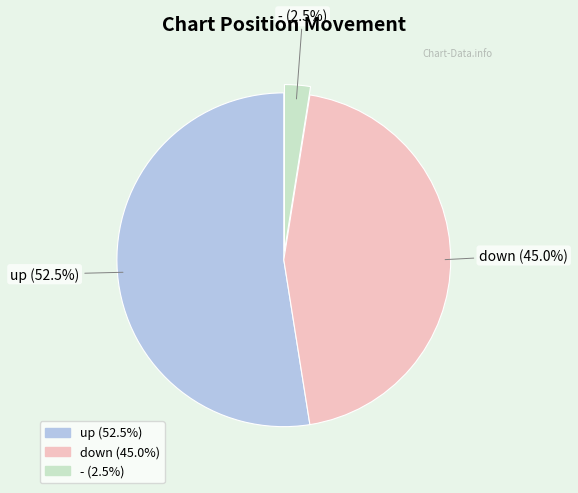

What is the ratio of the value at up to the value at down?

1.2